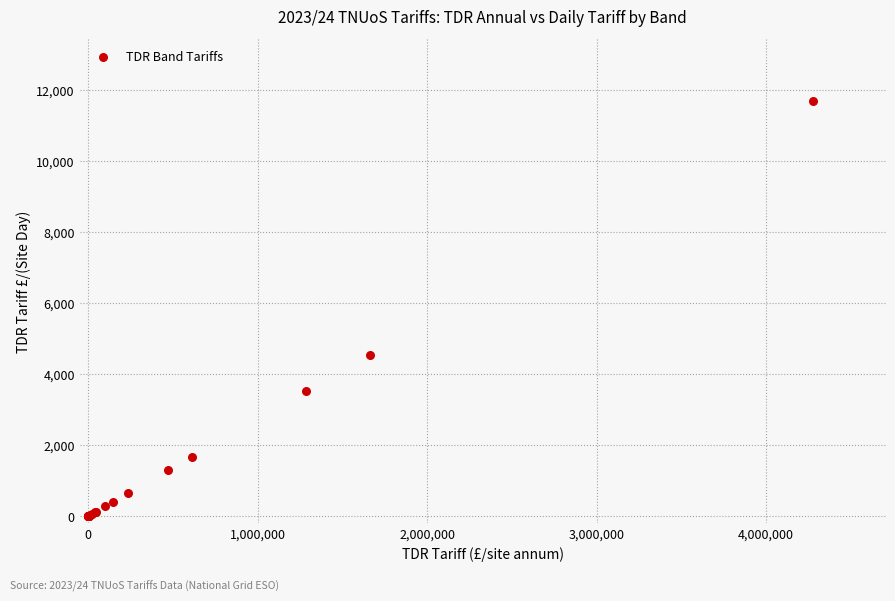

What Y value in the scatter plot is closest to 5846?

4539.4